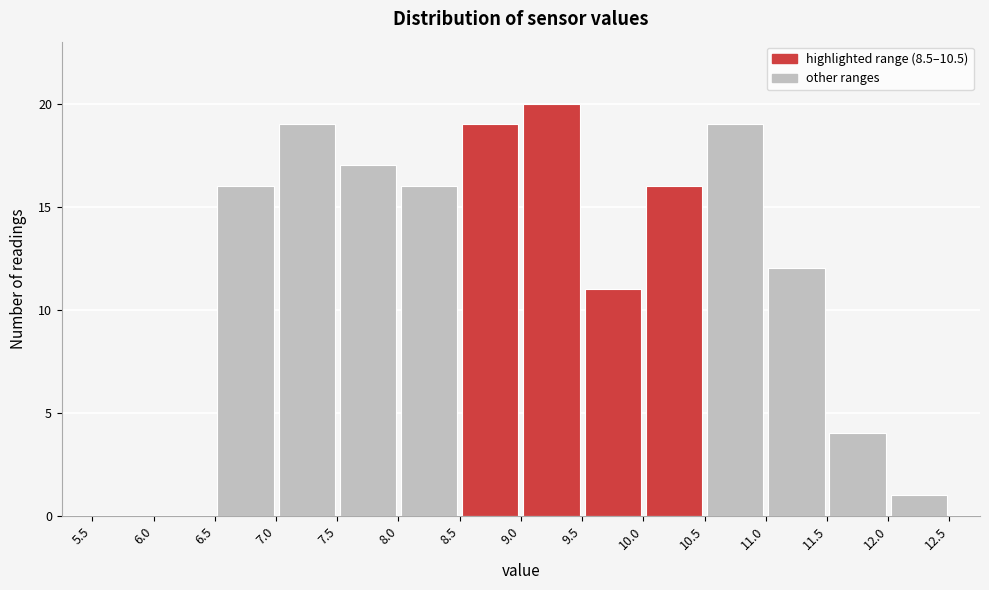

What is the height of the bar covering 8.0 to 8.5 on the x-axis? The values are not printed on the chart, so give them approximately, as read against the axis.

16